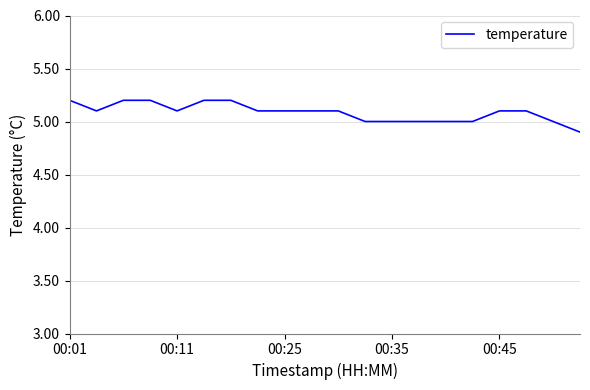

What is the maximum value shown in the chart?

5.2